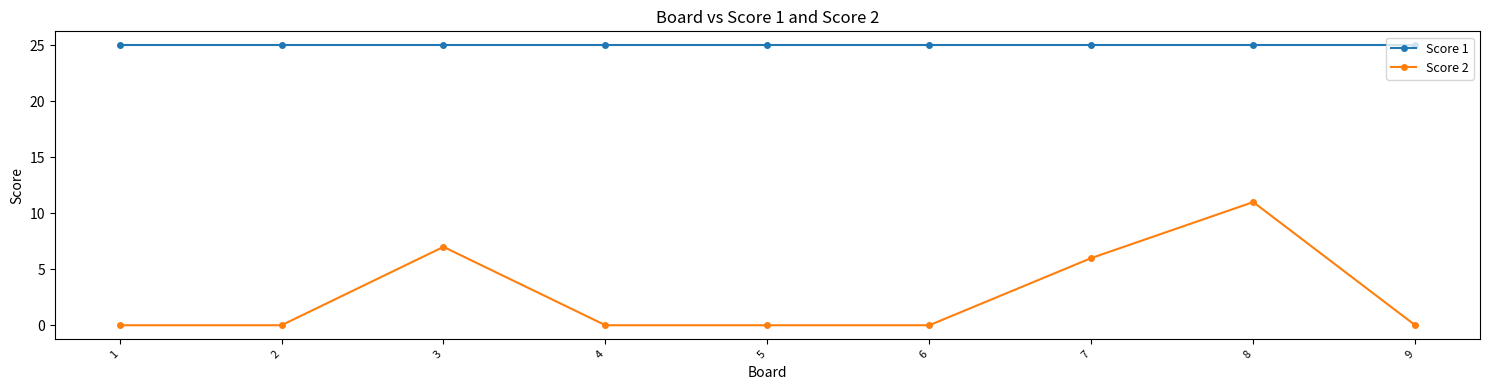

True or false: Score 2 has more than 0 interior local peaks.

True